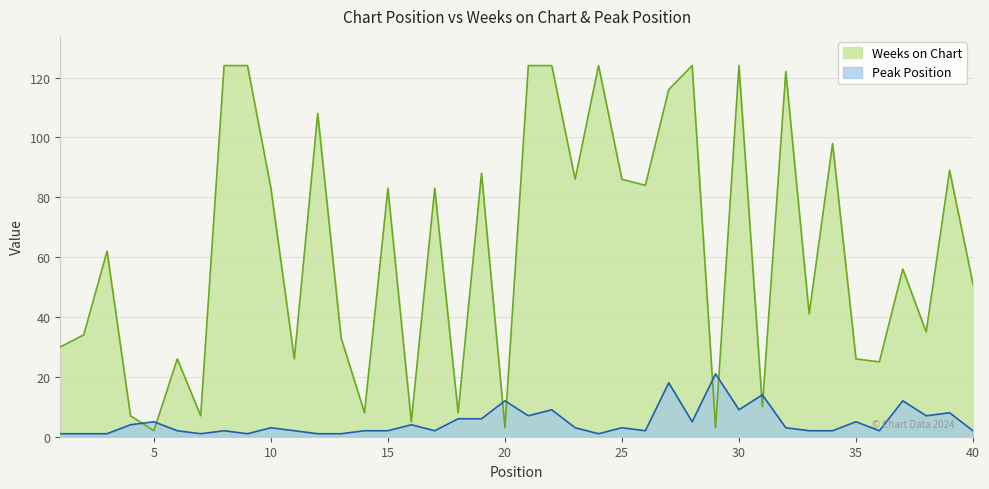

How many intersections are there between Weeks on Chart and Peak Position?

8